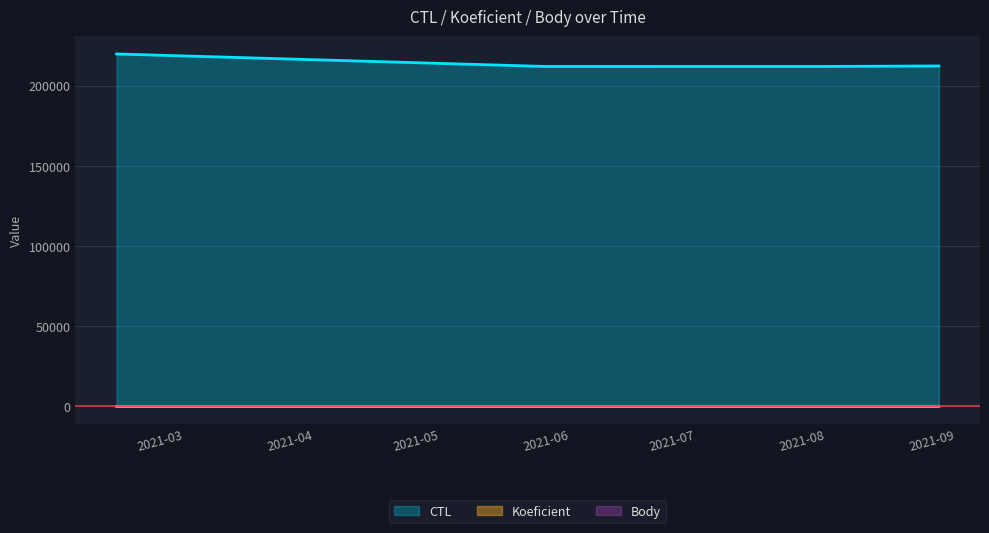

True or false: Koeficient has more than 1 interior local peaks.

False